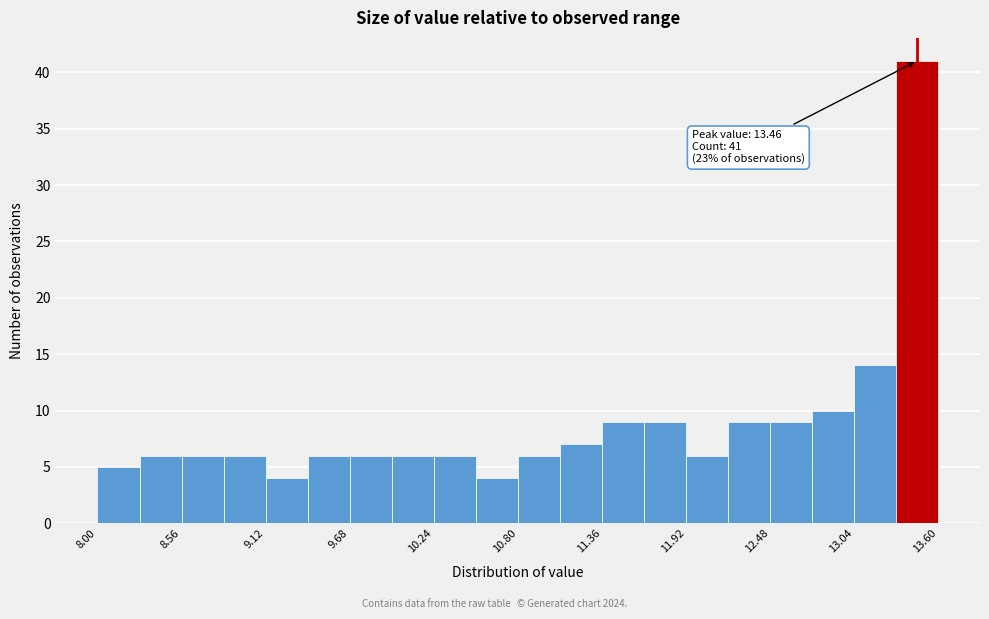

Read against the x-axis, roughly where is the centre of the tallest bar?

13.5